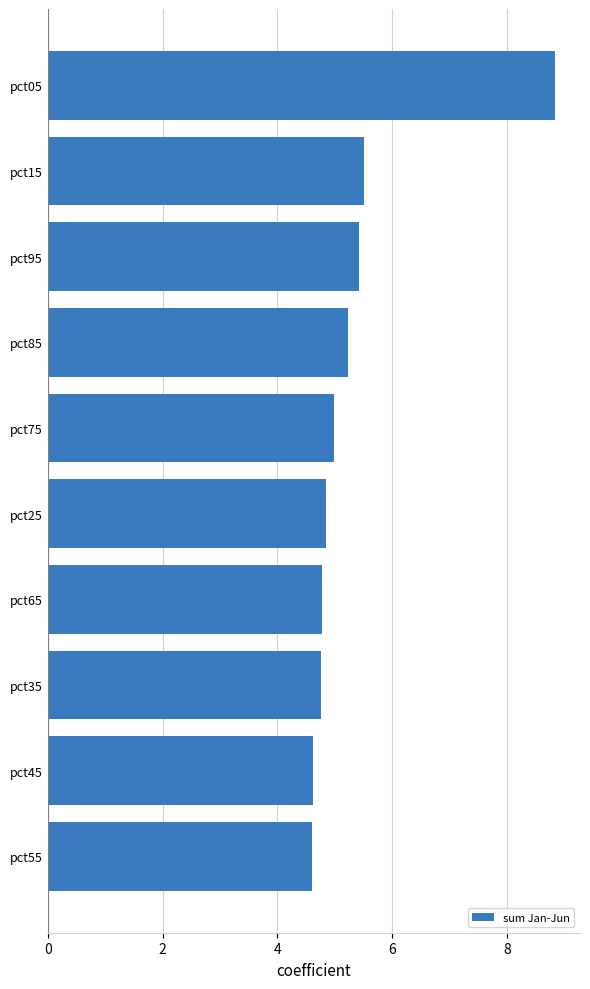

Does the chart contain any negative values?

No